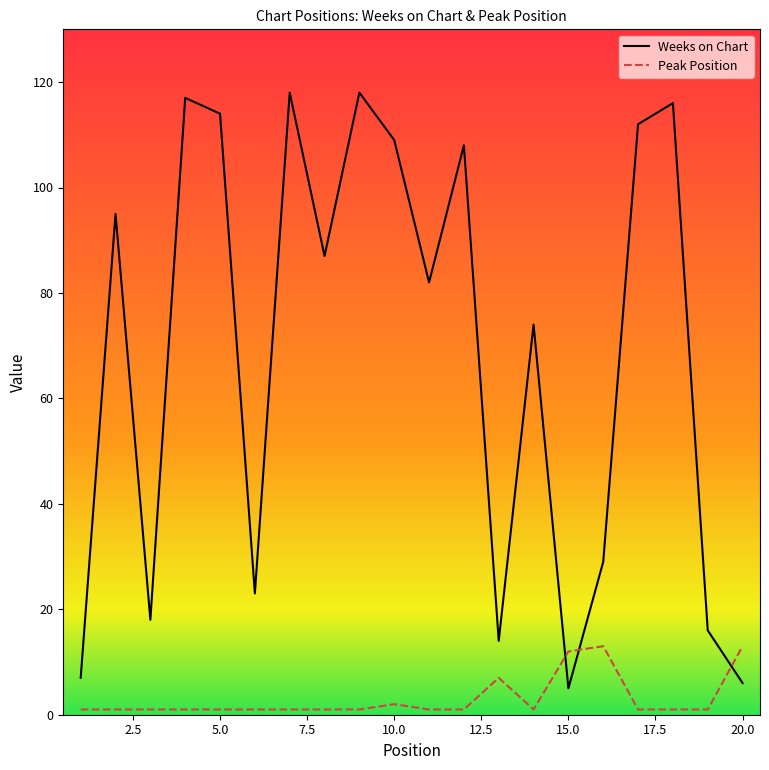

How many intersections are there between Weeks on Chart and Peak Position?

3